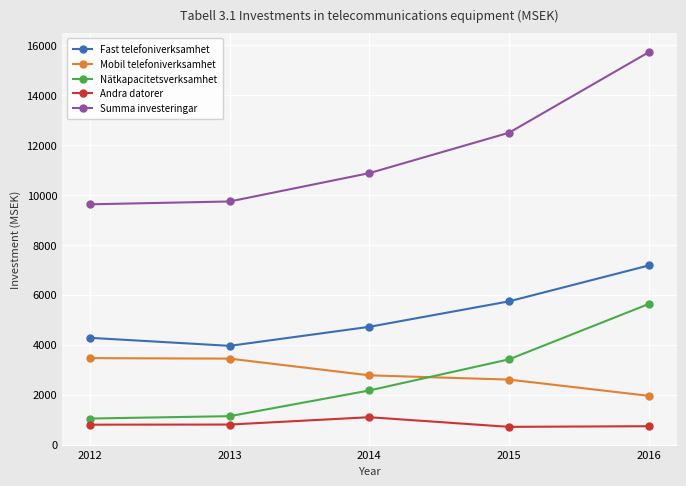

Is this an area chart (filled region under the line)?

No